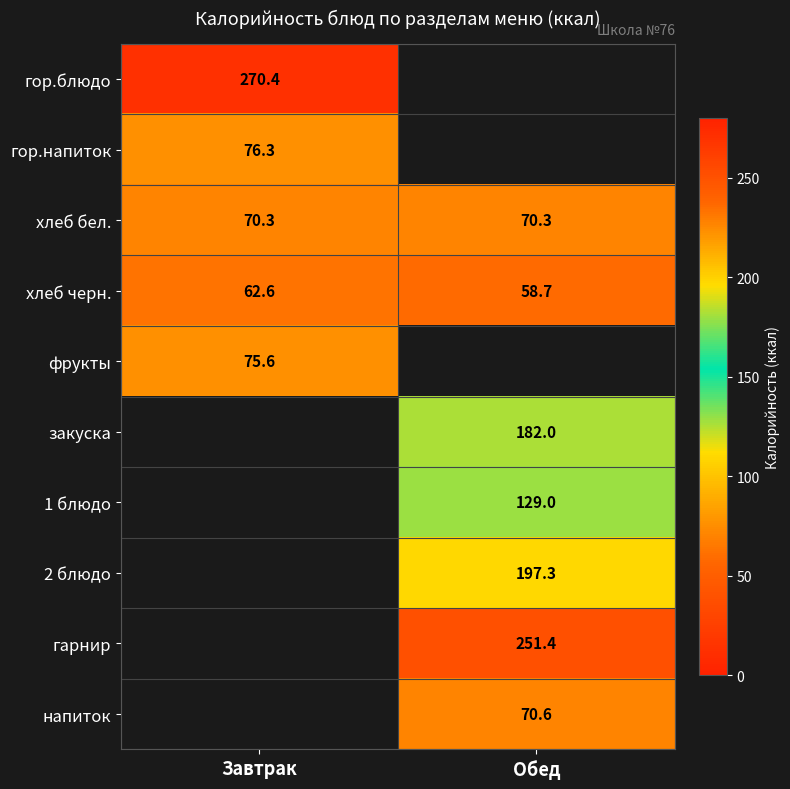

At how many categories does at least one series exceed 205?

2